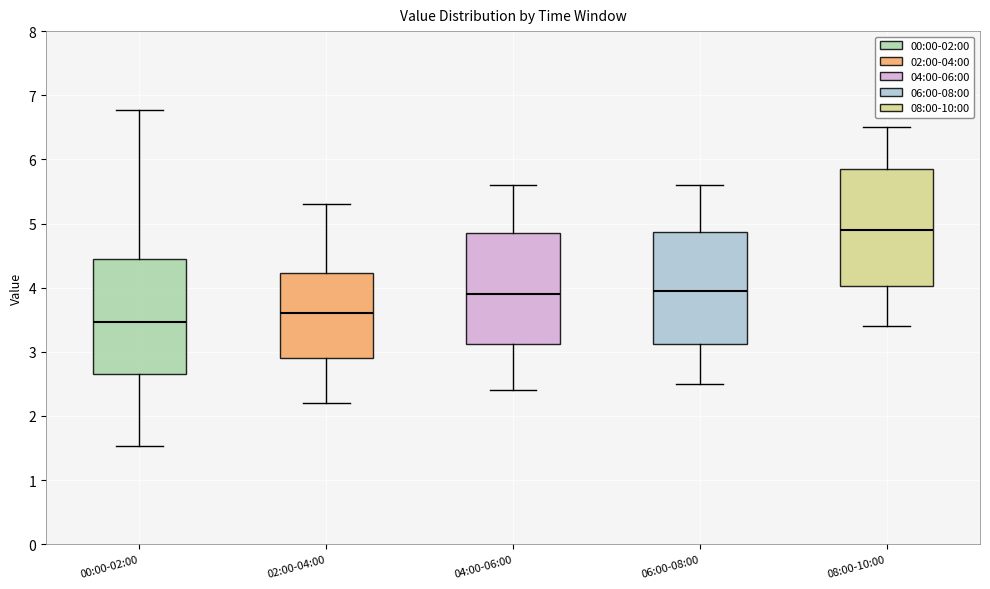

Where is the upper edge of the box for 02:00-04:00 on the y-axis? The values are not printed on the chart, so give them approximately, as read against the axis.

4.2